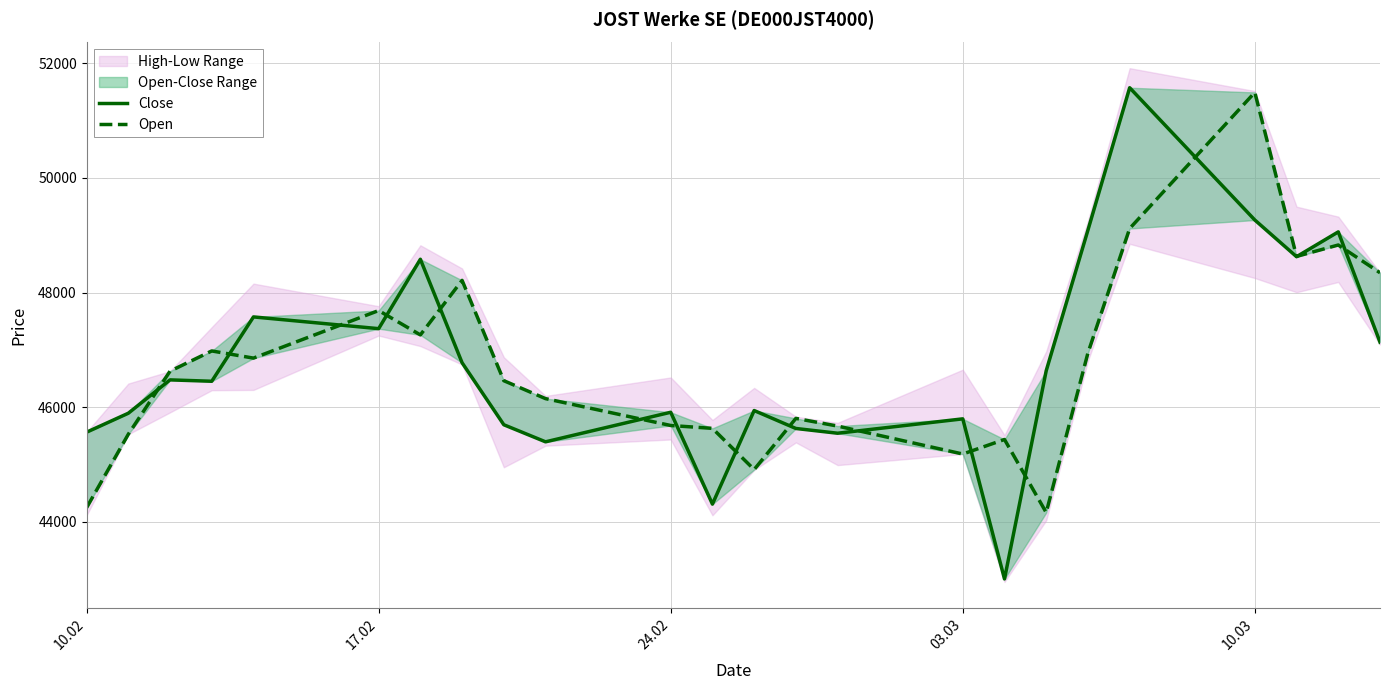

True or false: Close and Open intersect in this chart.

True